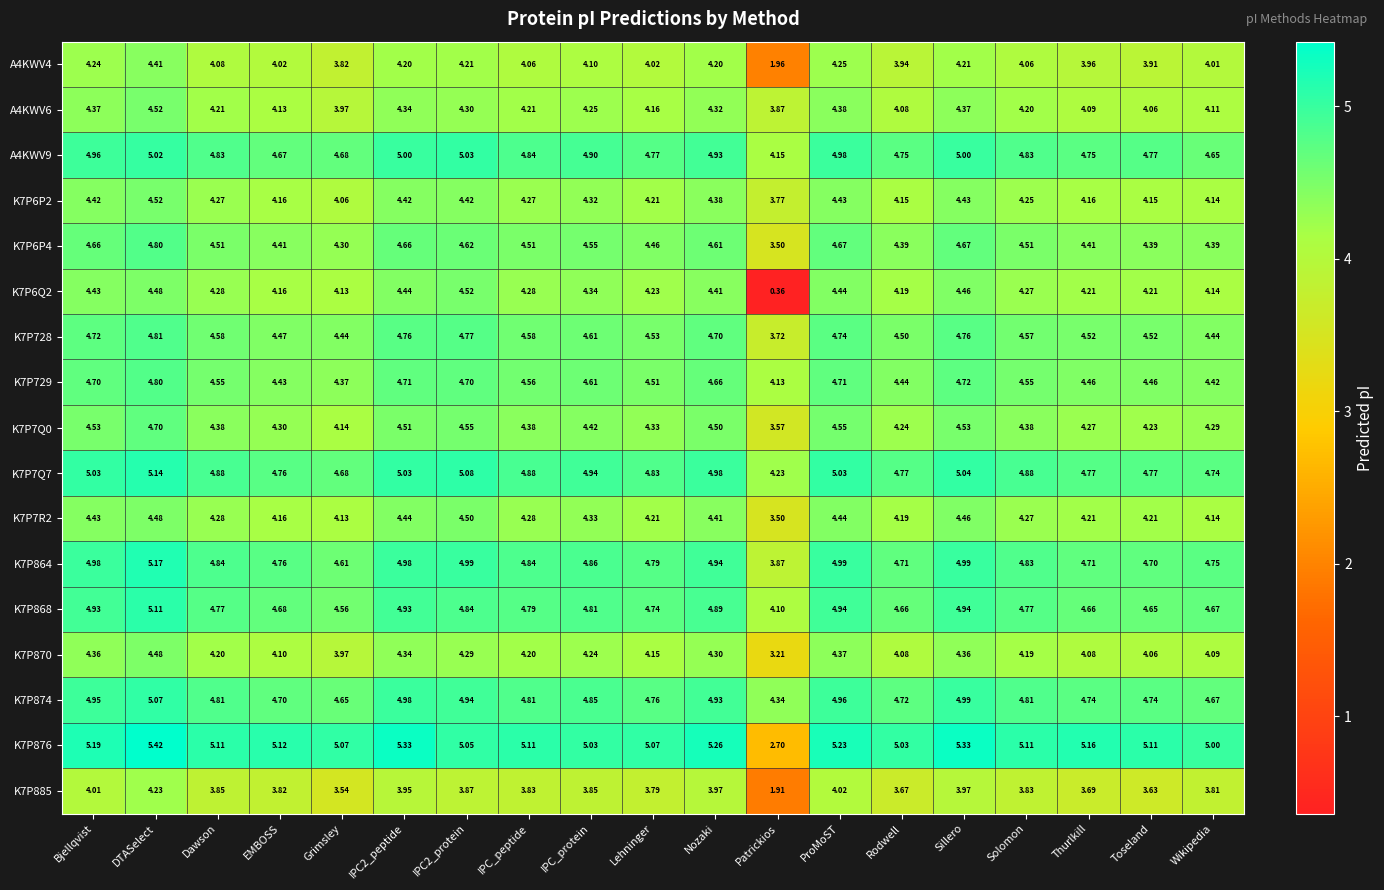

What is the total value across all series at ProMoST?

79.1